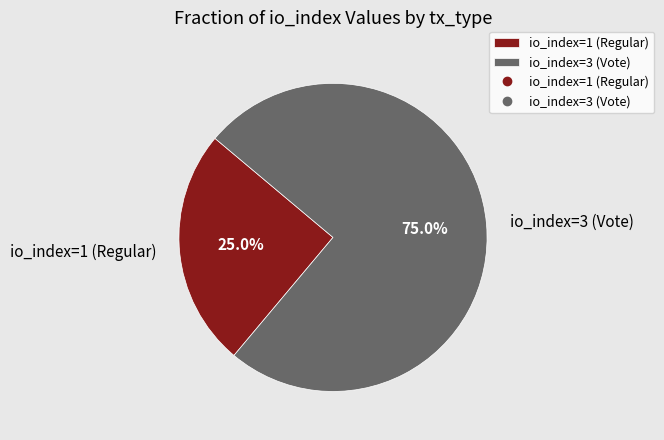

Which category has the biggest portion of the pie?

io_index=3 (Vote)